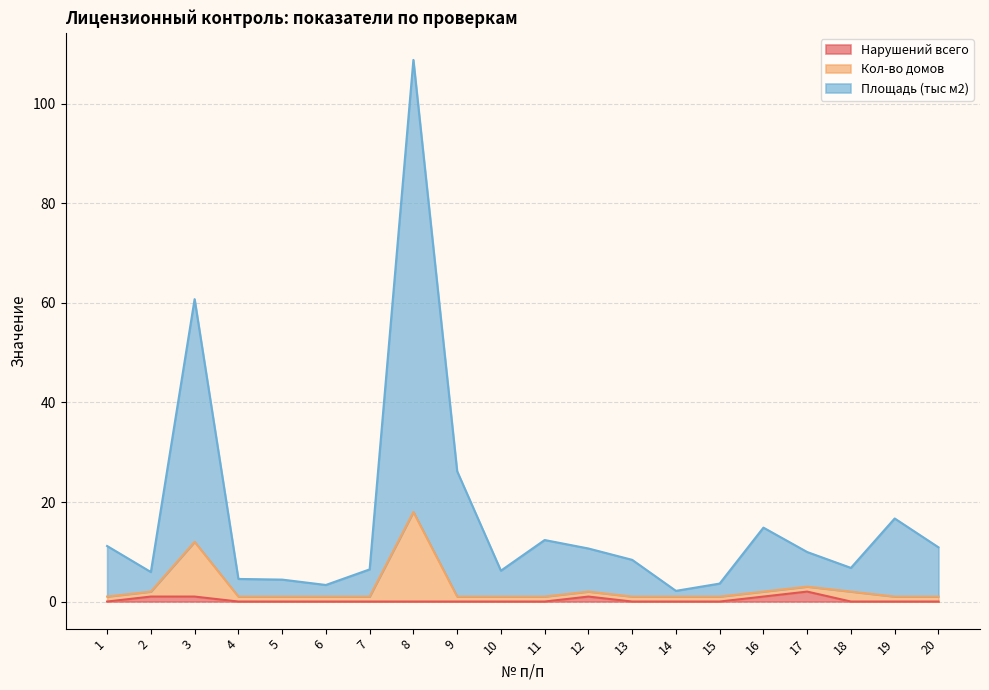

Reading left to right, list all the values displayed in this chart.

Нарушений всего: 0.0	1.0	1.0	0.0	0.0	0.0	0.0	0.0	0.0	0.0	0.0	1.0	0.0	0.0	0.0	1.0	2.0	0.0	0.0	0.0
Кол-во домов: 1.0	2.0	12.0	1.0	1.0	1.0	1.0	18.0	1.0	1.0	1.0	2.0	1.0	1.0	1.0	2.0	3.0	2.0	1.0	1.0
Площадь (тыс м2): 11.2	5.9	60.8	4.5	4.4	3.3	6.5	108.8	26.2	6.2	12.4	10.7	8.4	2.1	3.6	14.8	9.9	6.8	16.7	10.9